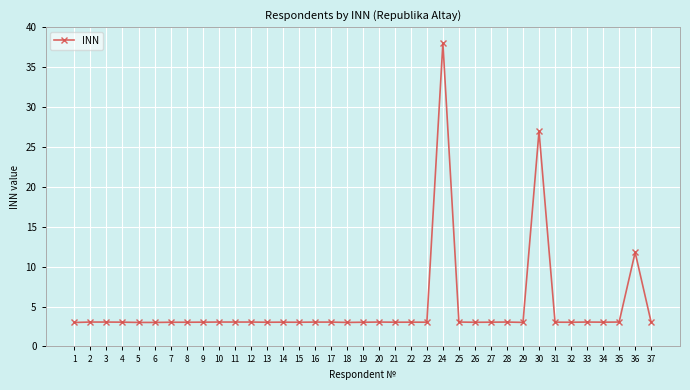

What is the ratio of the value at 29 to the value at 1?

1.0